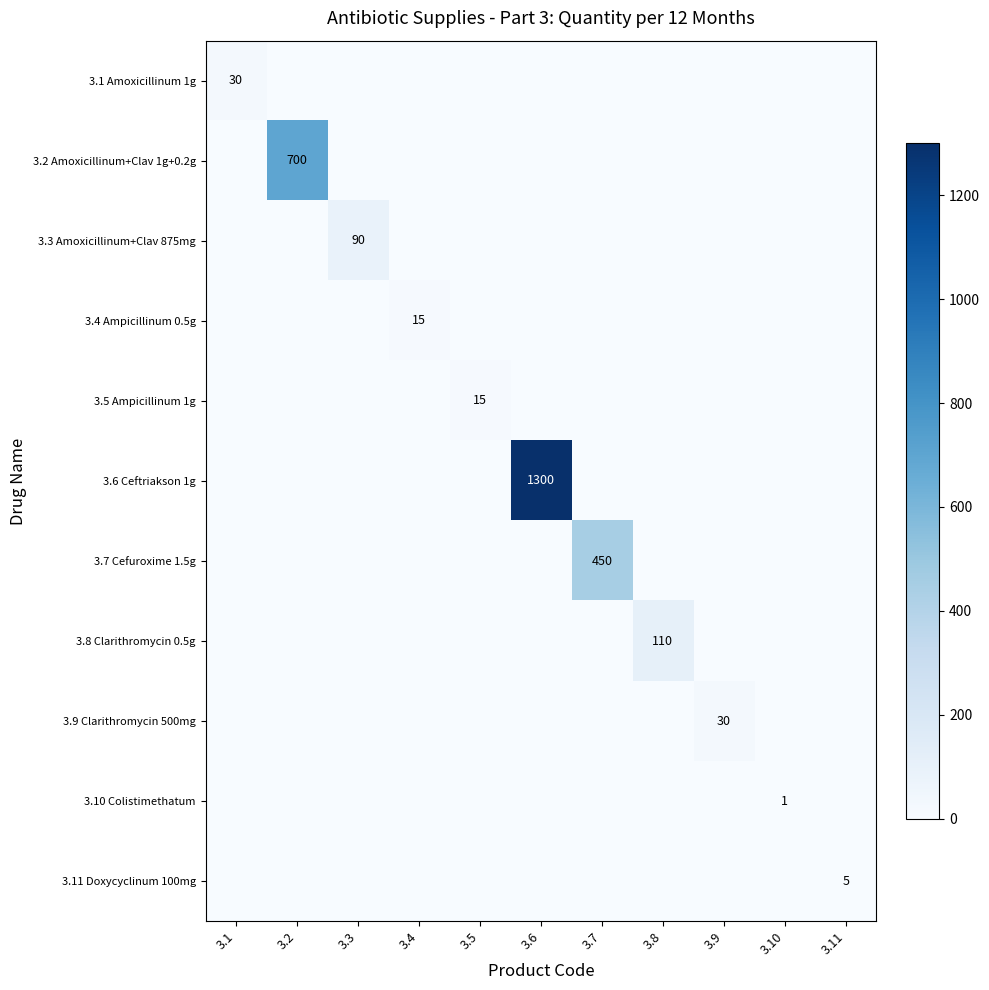

How many values in the 3.5 Ampicillinum 1g series exceed 0?

1